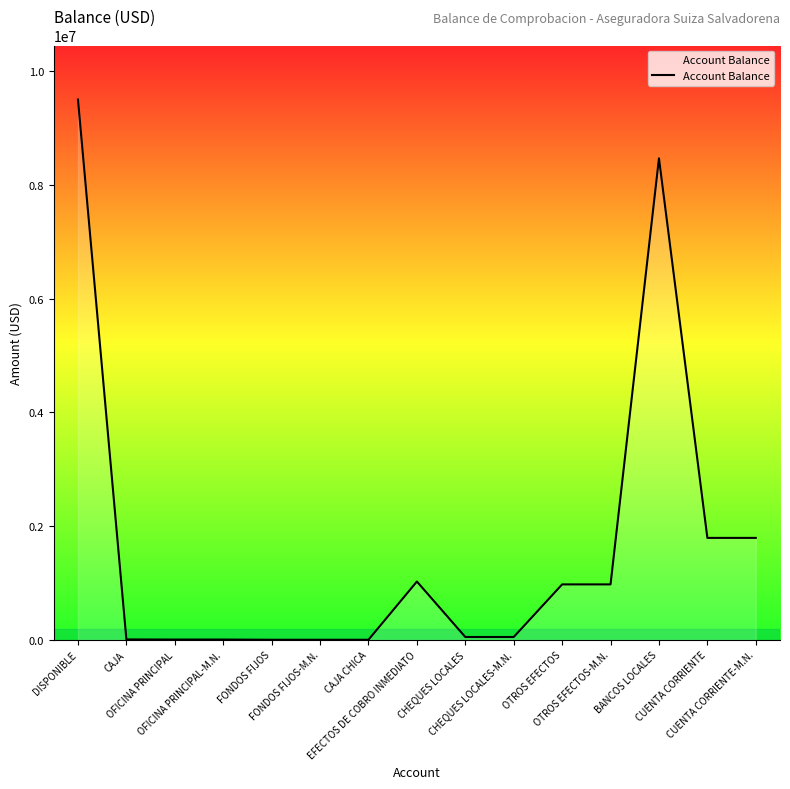

At which label does the data first exceed 50530?

DISPONIBLE